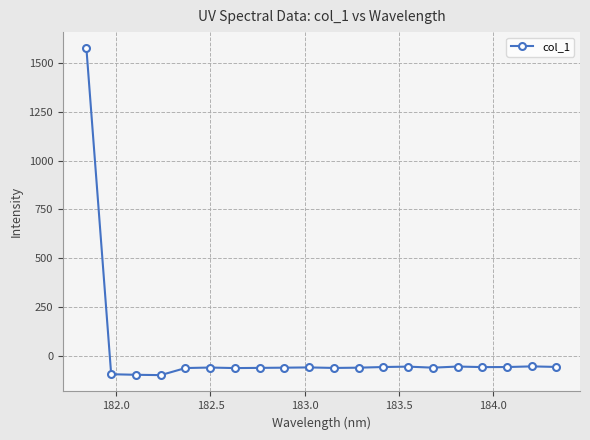

What is the value of the 5th point from the left?

-61.2